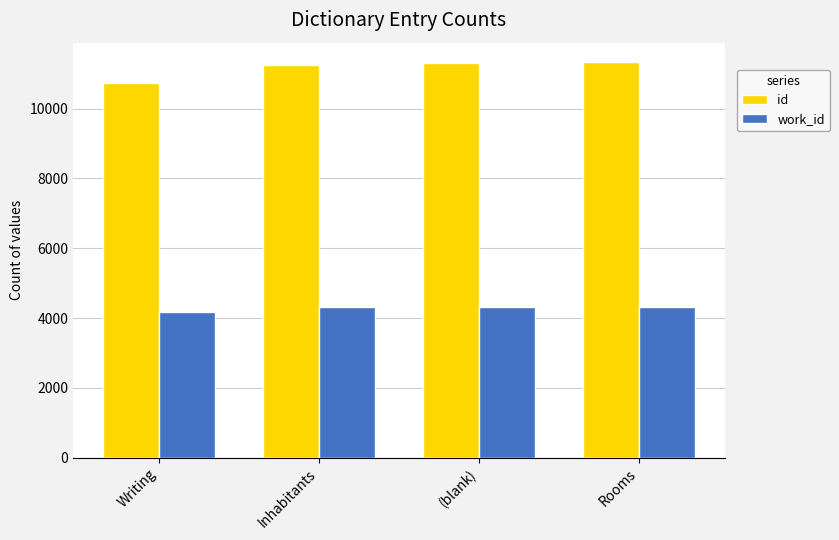

How many bars are there in each group?

2